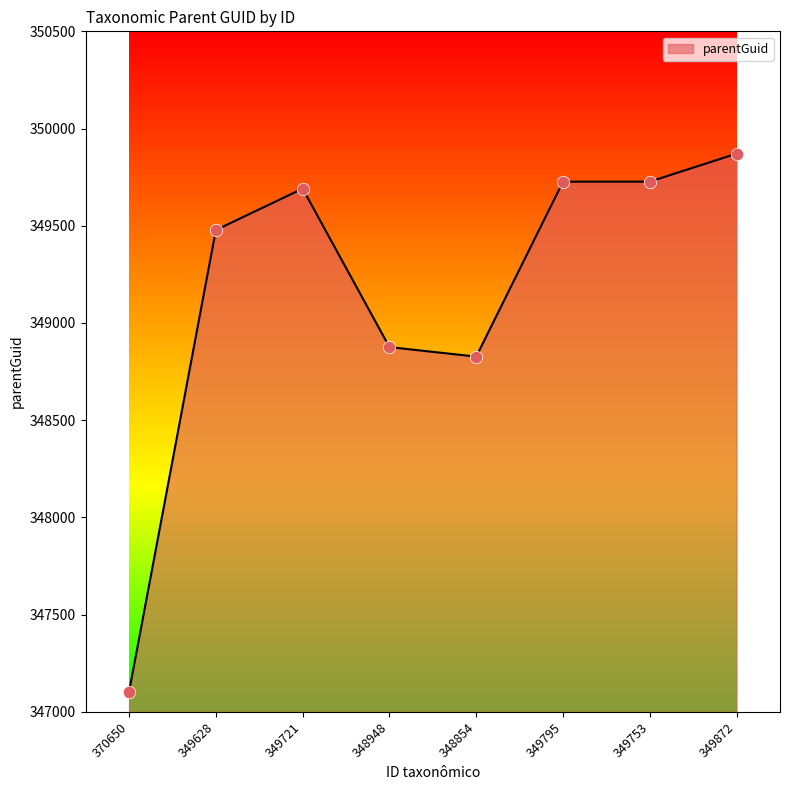

Approximately how many times larger is the value at 349753 compared to 349872?

1.0